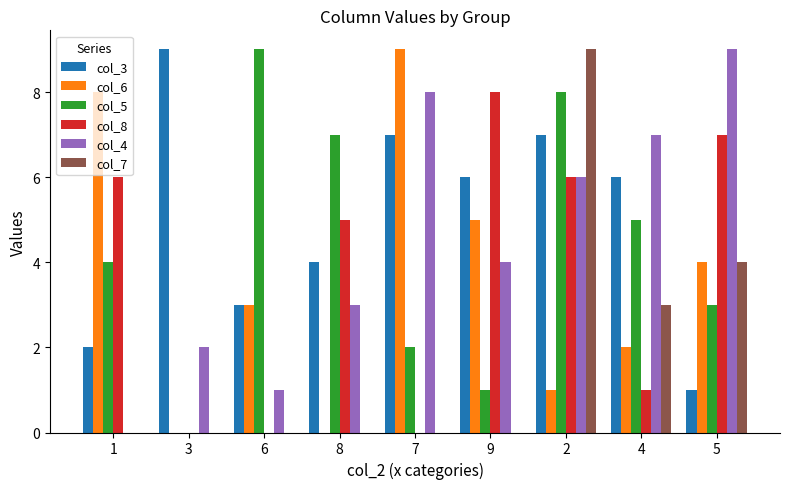

What is the sum of all col_7 values?

16